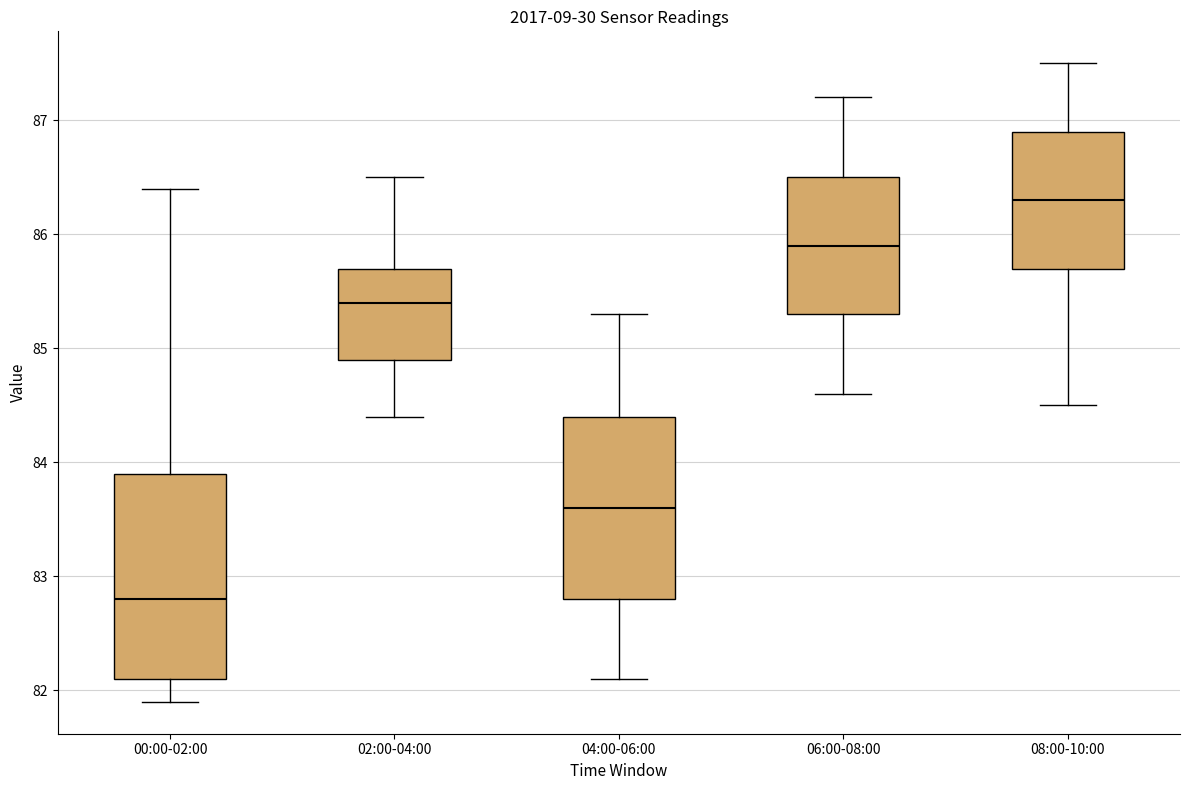

Reading left to right, transcribe this box plot: for each box, give where its median line is, the range the box spans, and where its two whiskers end, as read against the y-axis. The values are not printed on the chart, so give them approximately, as read against the axis.

00:00-02:00: median 82.8, box 82.1 to 83.9, whiskers 81.9 to 86.4
02:00-04:00: median 85.4, box 84.9 to 85.7, whiskers 84.4 to 86.5
04:00-06:00: median 83.6, box 82.8 to 84.4, whiskers 82.1 to 85.3
06:00-08:00: median 85.9, box 85.3 to 86.5, whiskers 84.6 to 87.2
08:00-10:00: median 86.3, box 85.7 to 86.9, whiskers 84.5 to 87.5